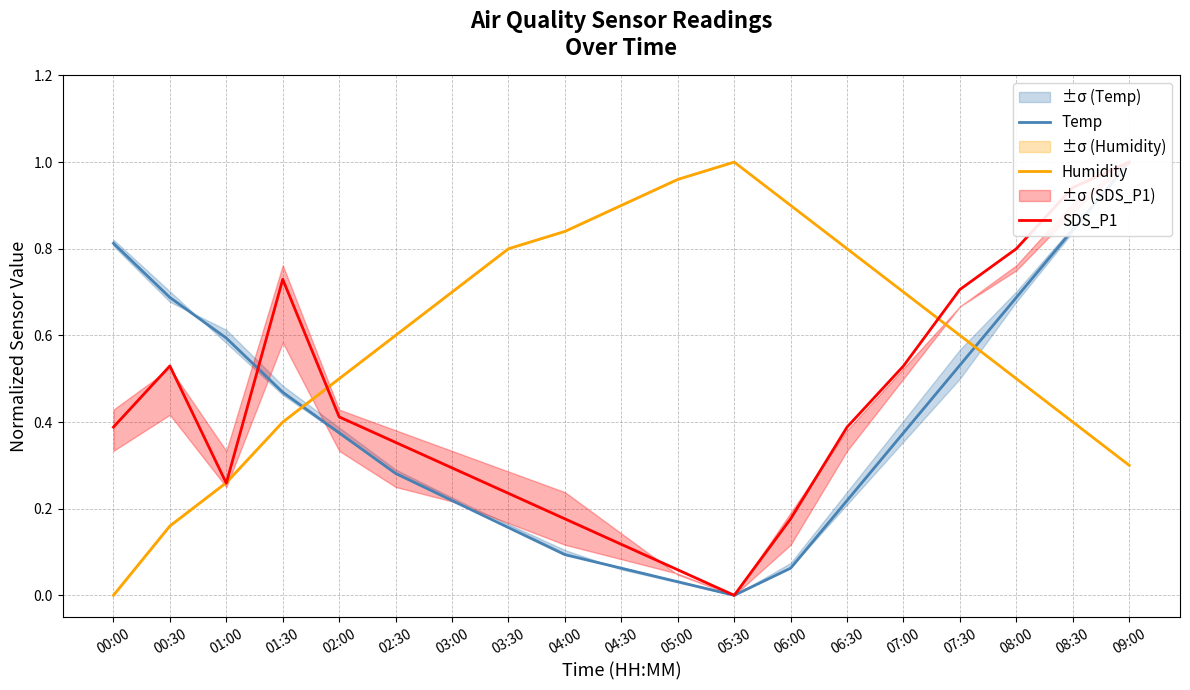

What is the value of the Humidity point at the 11th from the left?

1.0